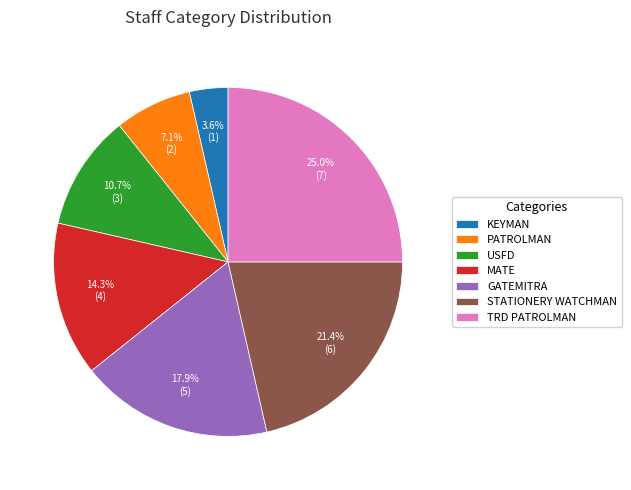

Approximately how many times larger is the value at TRD PATROLMAN compared to STATIONERY WATCHMAN?

1.2